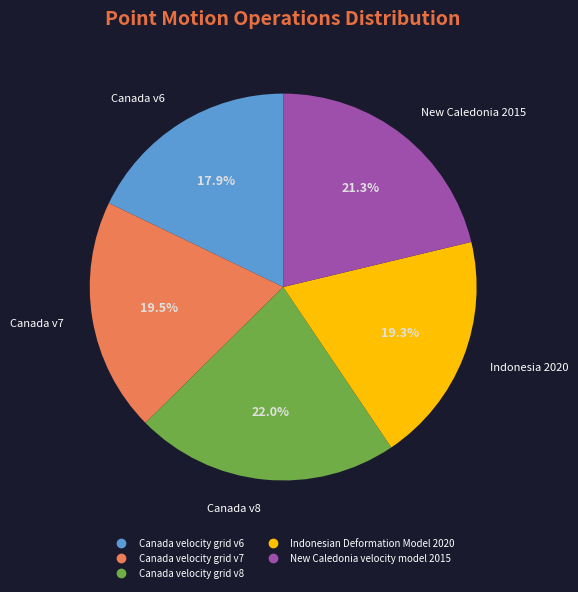

Combined, do Canada velocity grid v7 and Canada velocity grid v6 account for over 50%?

No